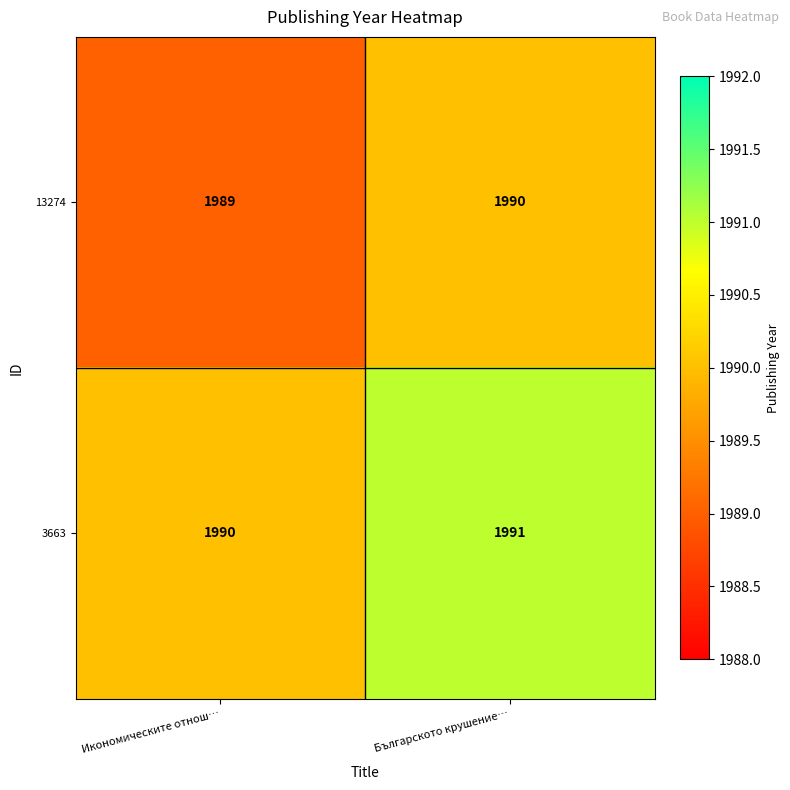

Reading left to right, what are all the values shown in this chart?

13274: Икономическите отнош…=1989	Българското крушение…=1990
3663: Икономическите отнош…=1990	Българското крушение…=1991